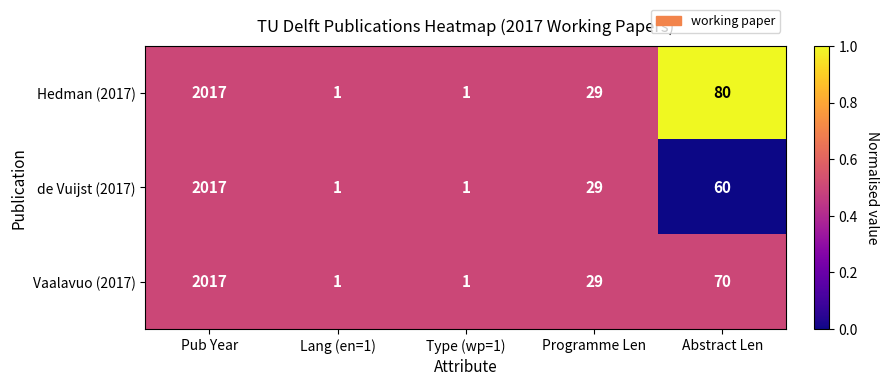

What is the total value across all series at Programme Len?

87